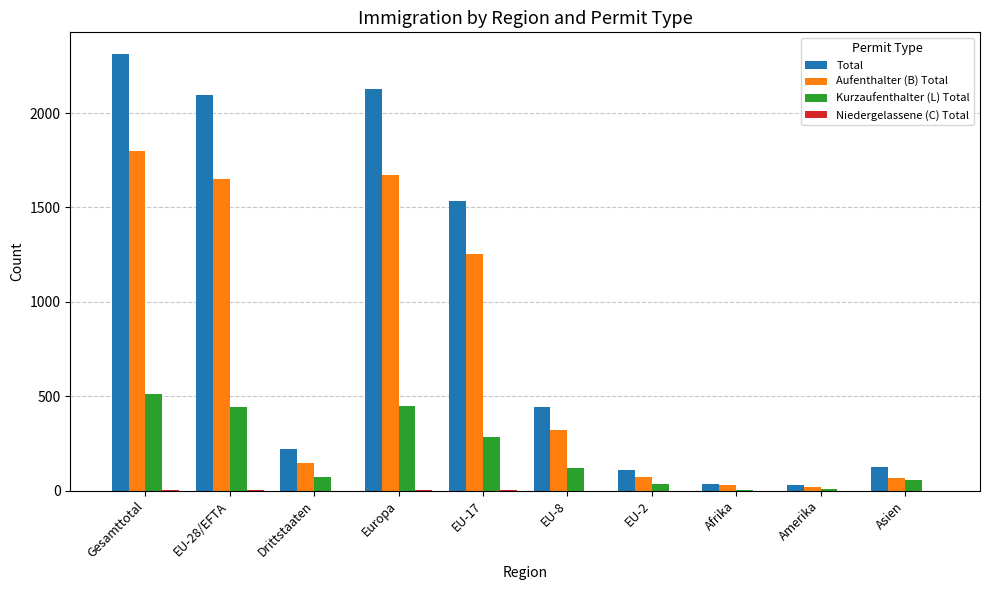

Which series has the widest spread of values?

Total